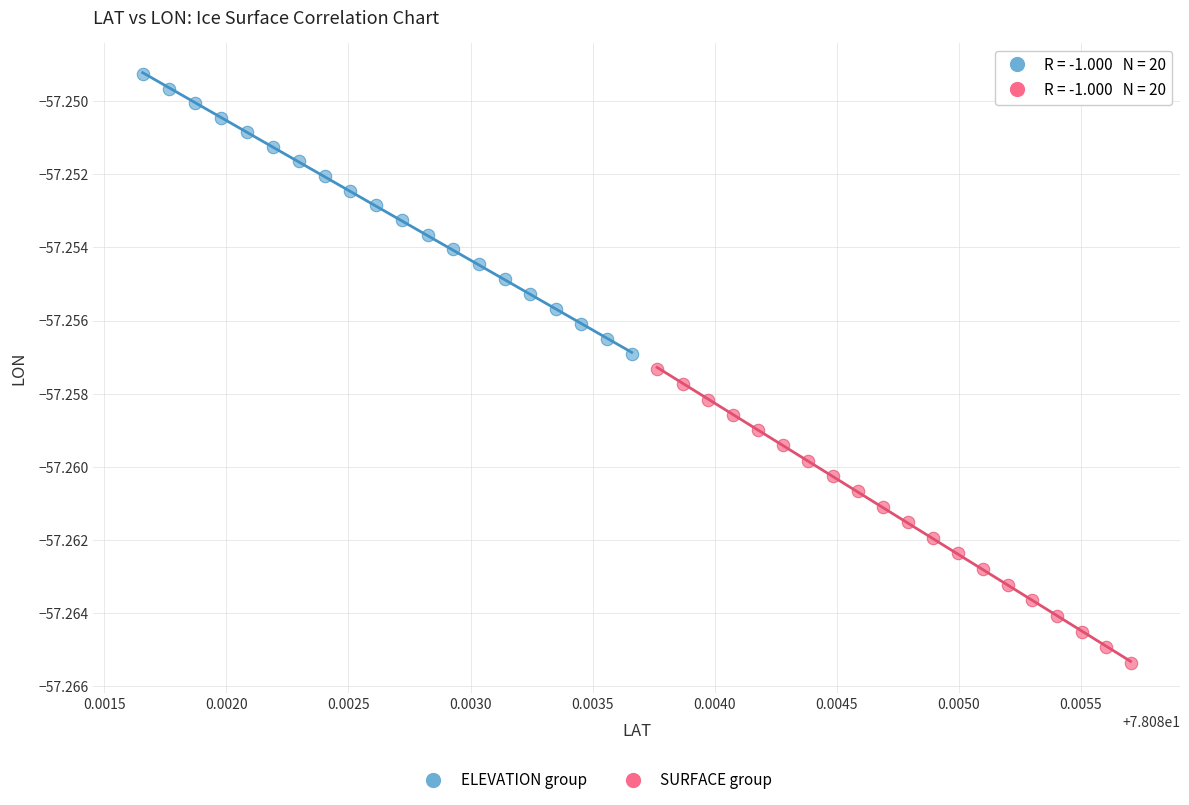

Which series has the widest spread of Y values?

SURFACE group